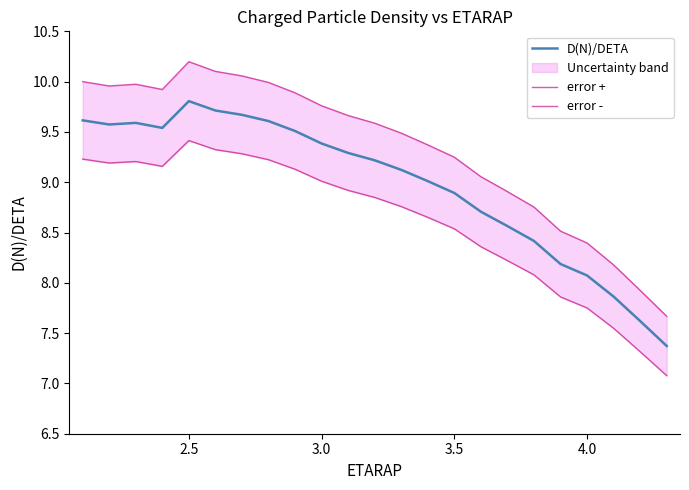

Which category has the highest value in the D(N)/DETA series?

2.5